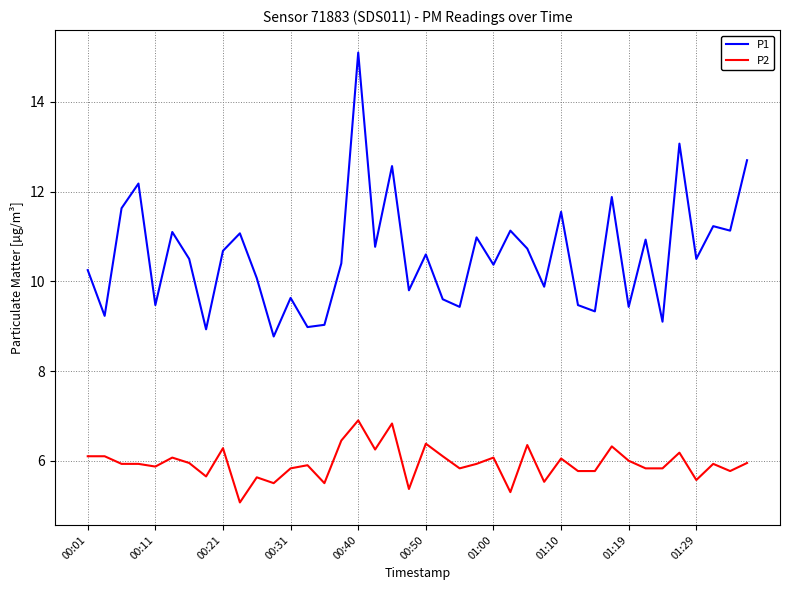

Rank the series by their average value, from highest to lowest.

P1, P2